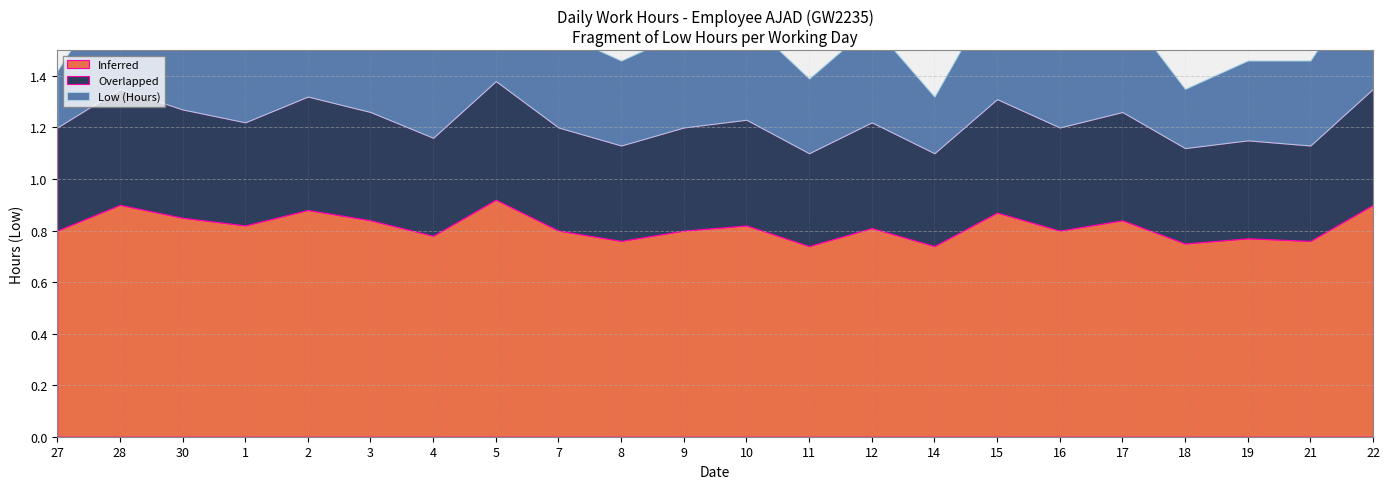

At which category is the sum across all series the highest?

5